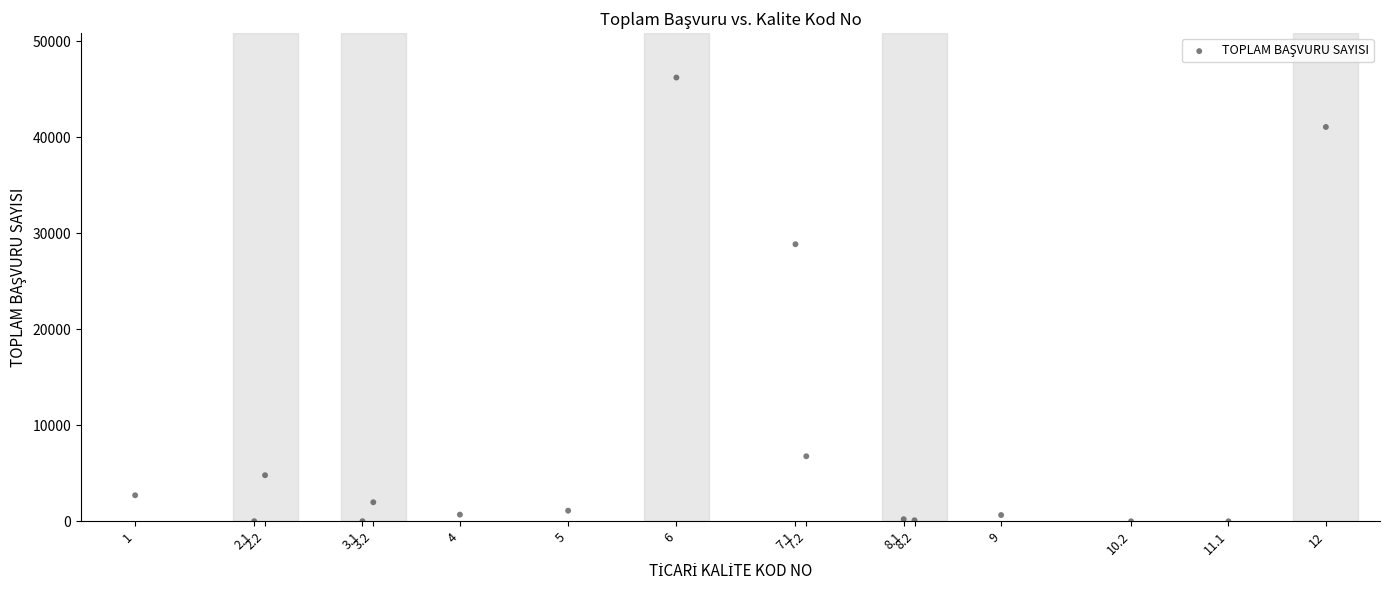

What Y value in the scatter plot is closest to 23111?

28861